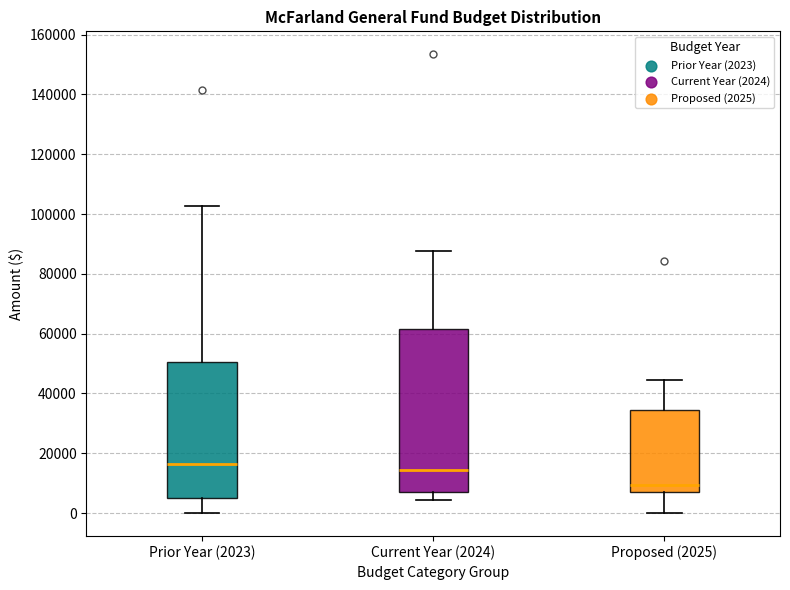

Reading left to right, transcribe this box plot: for each box, give where its median line is, the range the box spans, and where its two whiskers end, as read against the y-axis. The values are not printed on the chart, so give them approximately, as read against the axis.

Prior Year (2023): median 16000, box 6000 to 50000, whiskers 0 to 102000
Current Year (2024): median 14000, box 6000 to 62000, whiskers 4000 to 88000
Proposed (2025): median 10000, box 6000 to 34000, whiskers 0 to 44000